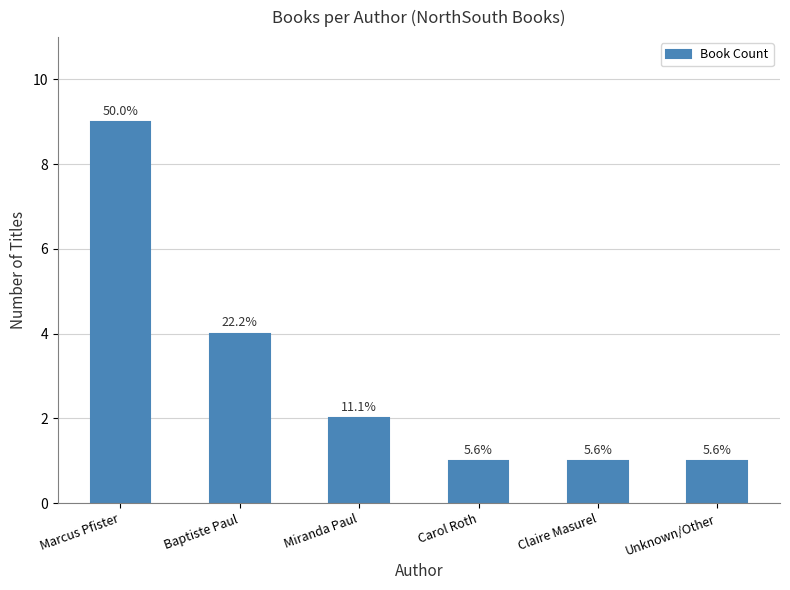

Which label corresponds to the largest value in the chart?

Marcus Pfister